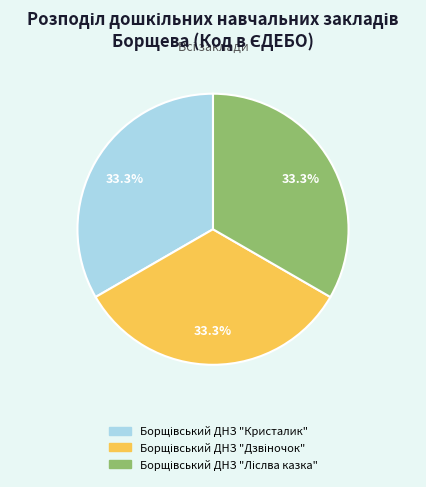

Is there a majority slice in this chart?

No